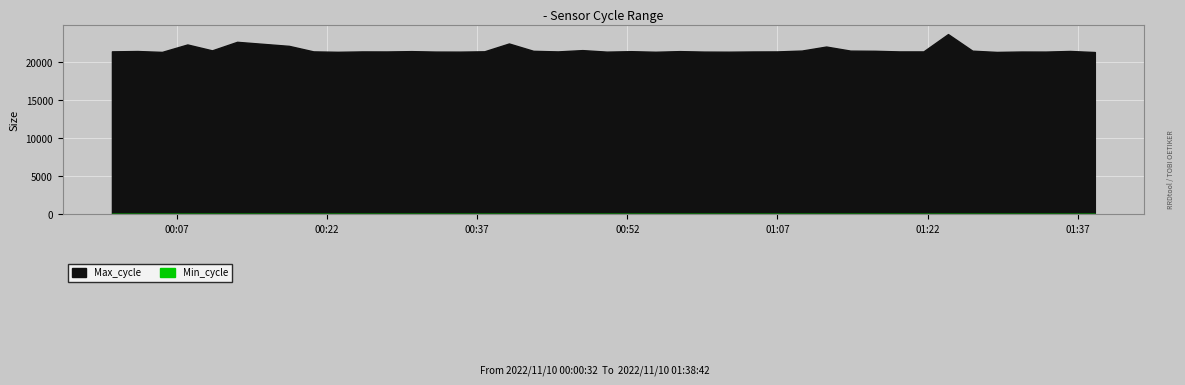

True or false: Min_cycle and Max_cycle cross at least once.

False